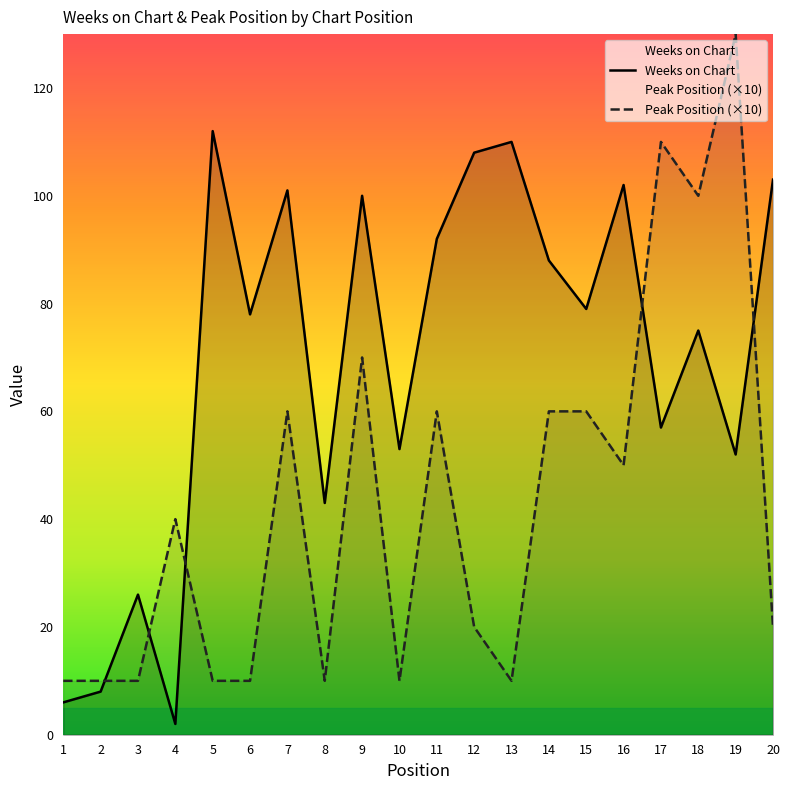

Between which two adjacent categories do Weeks on Chart and Peak Position first intersect?

2 and 3